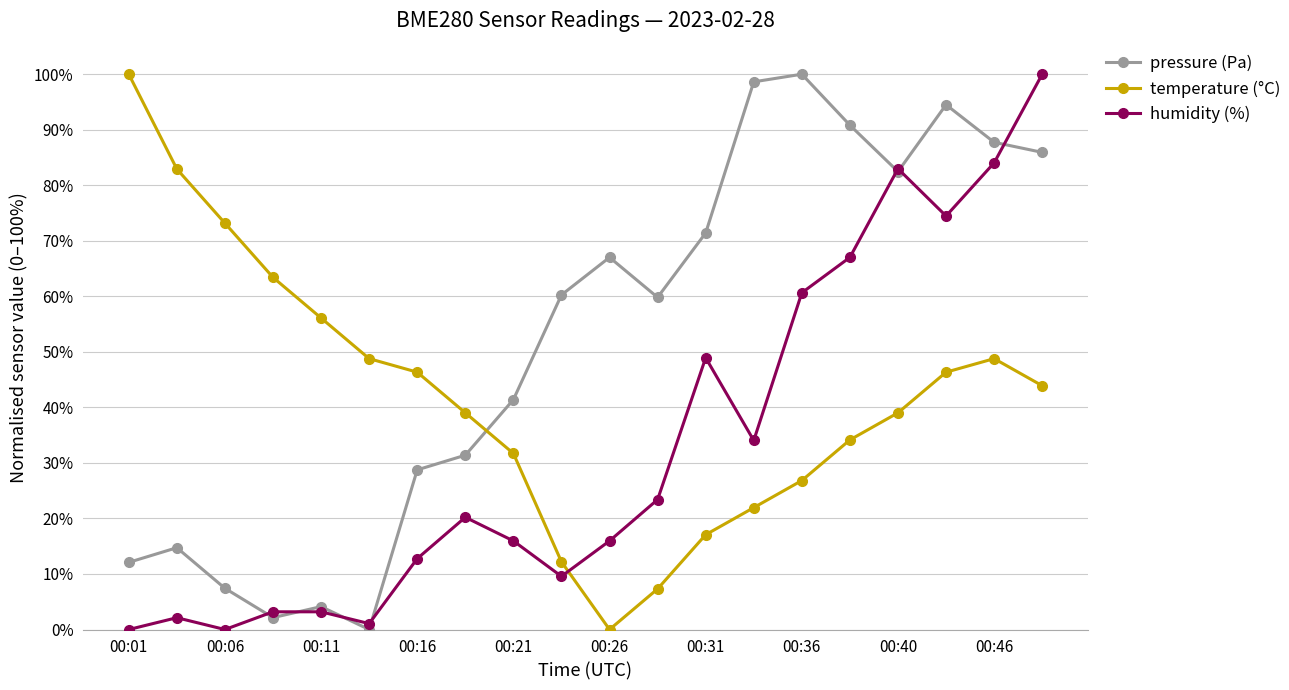

At how many categories does at least one series exceed 62?

13